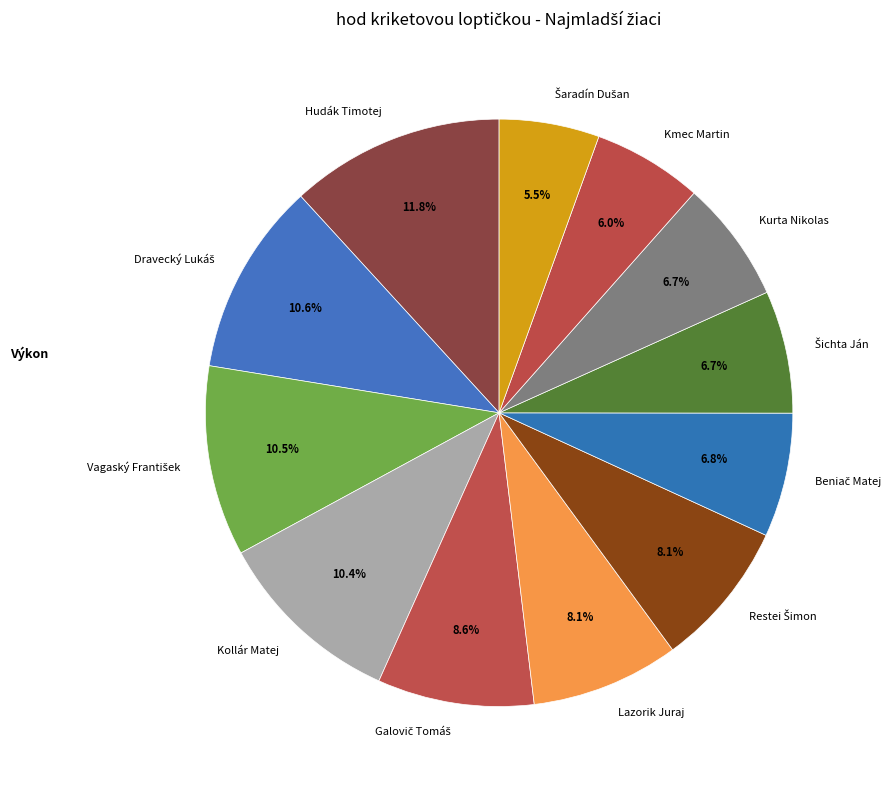

Combined, what portion of the pie is Kurta Nikolas and Kollár Matej?

17.1%